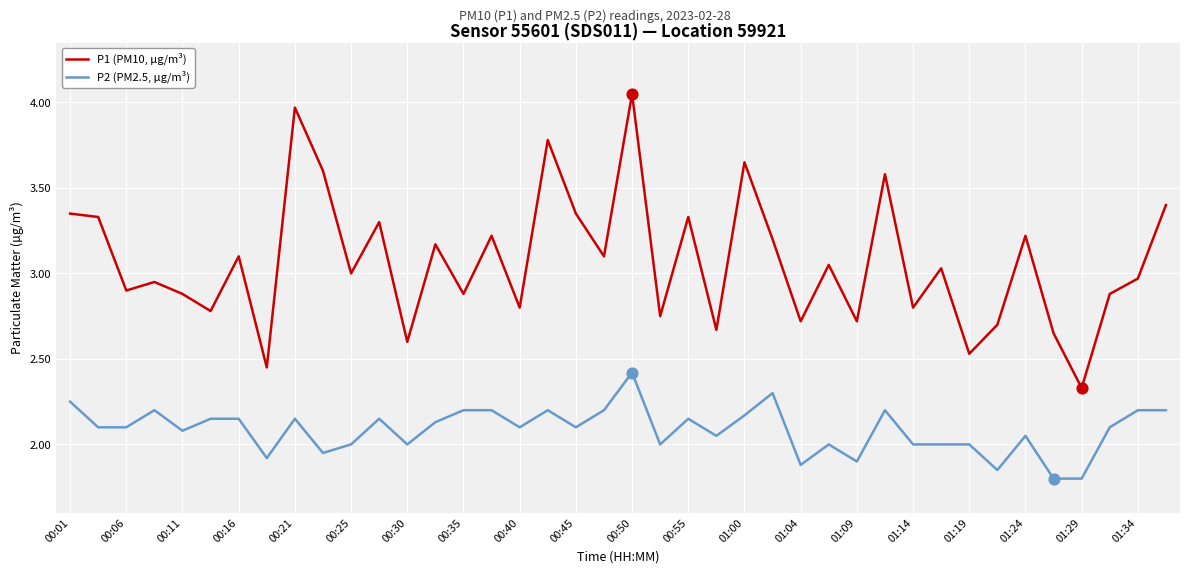

Which series has the largest range (max minus min)?

P1 (PM10, µg/m³)